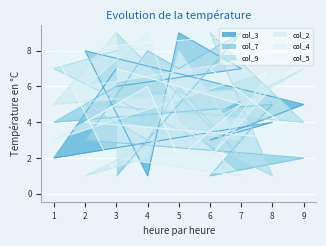

Which series has the largest total across all categories?

col_9